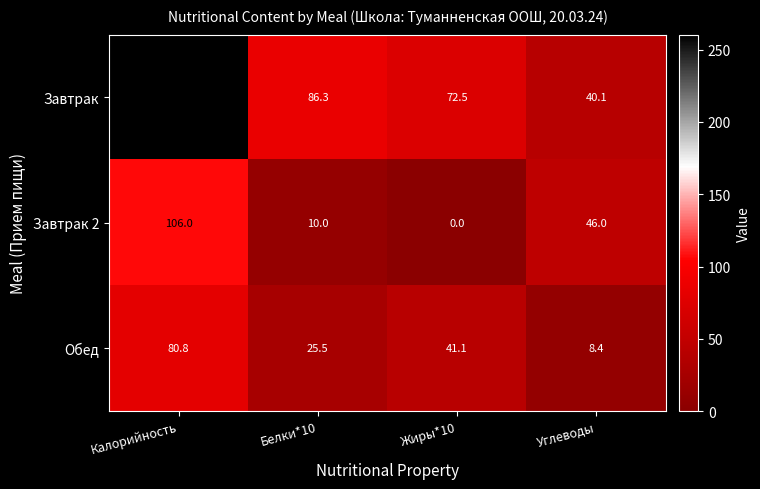

The Обед series shows 12.7 at Углеводы. True or false?

False